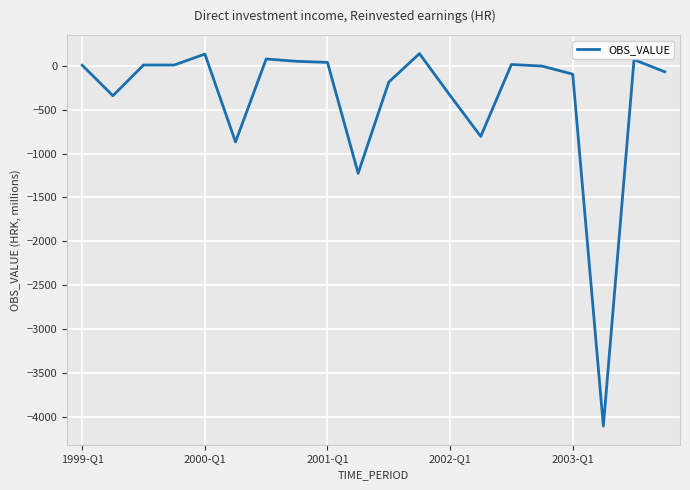

What is the greatest value displayed?

140.0